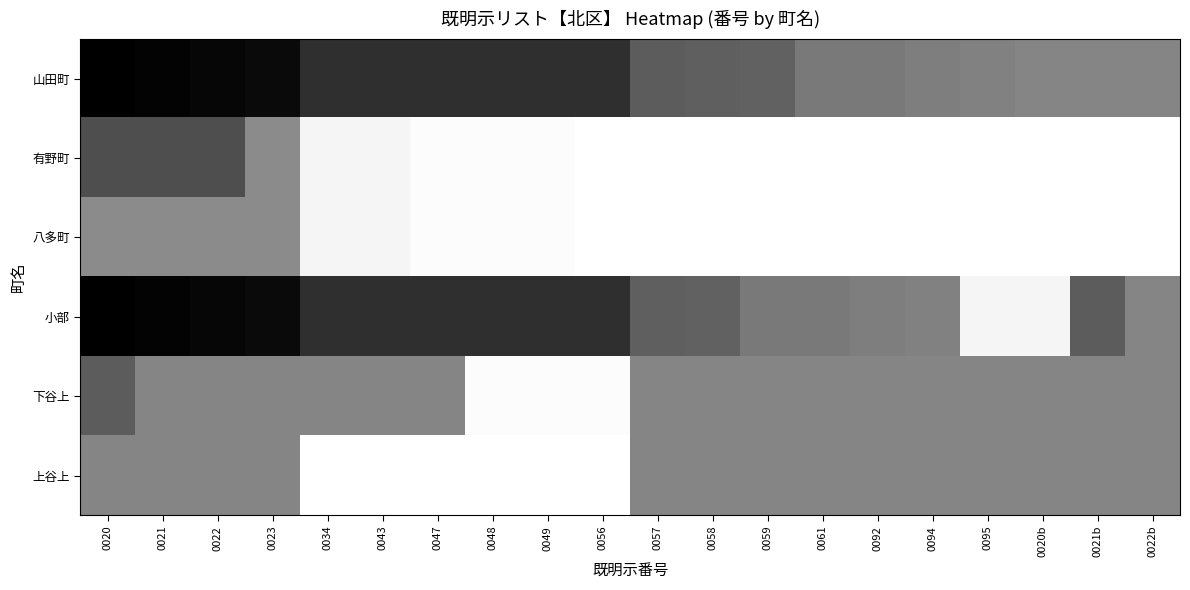

Which has a higher value, 0095 or 0022b?

0022b